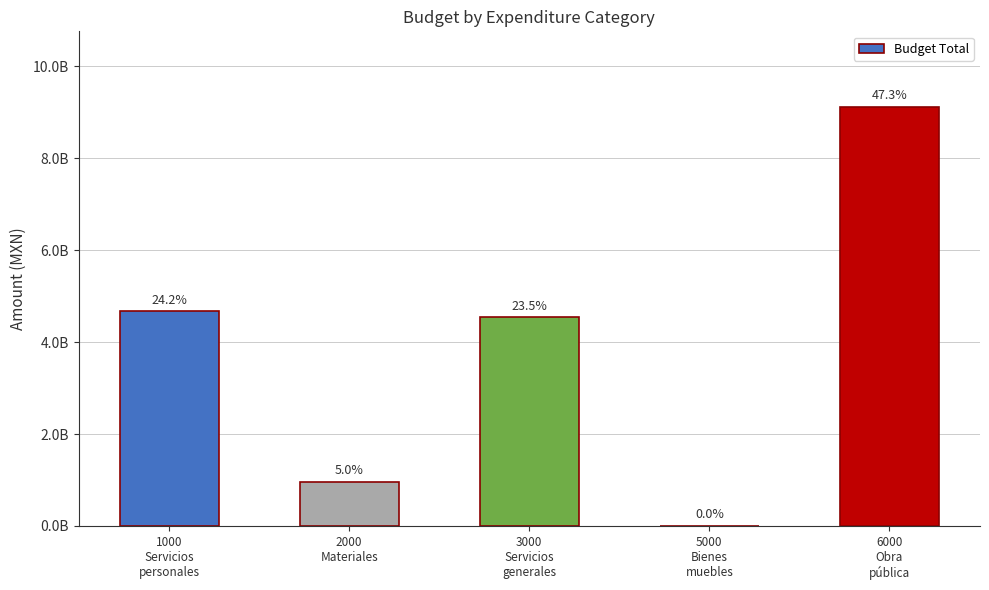

What position from the right is 5000
Bienes
muebles?

2